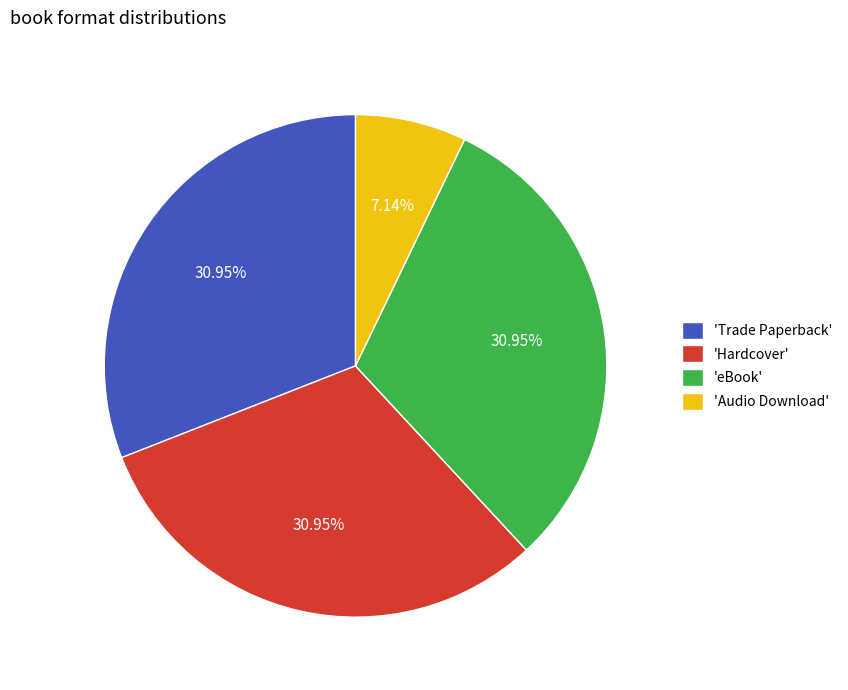

Which has a higher value, 'Audio Download' or 'Trade Paperback'?

'Trade Paperback'